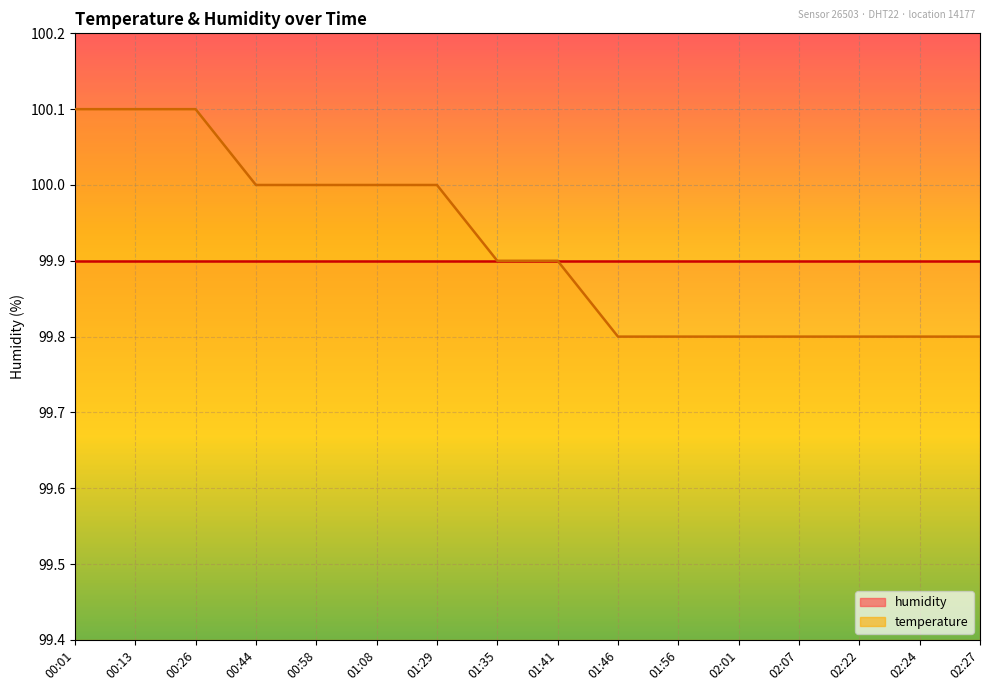

Rank the categories by value from highest to lowest.

00:01, 00:13, 00:26, 00:44, 00:58, 01:08, 01:29, 01:35, 01:41, 01:46, 01:56, 02:01, 02:07, 02:22, 02:24, 02:27